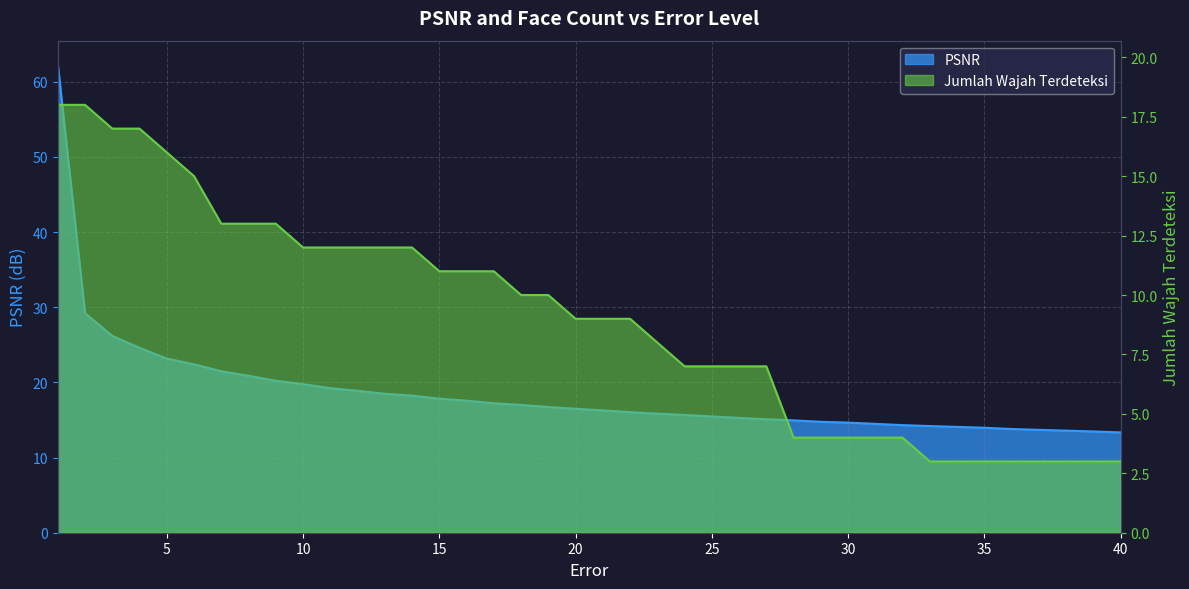

What is the value of the PSNR point at the 26th from the left?

15.3